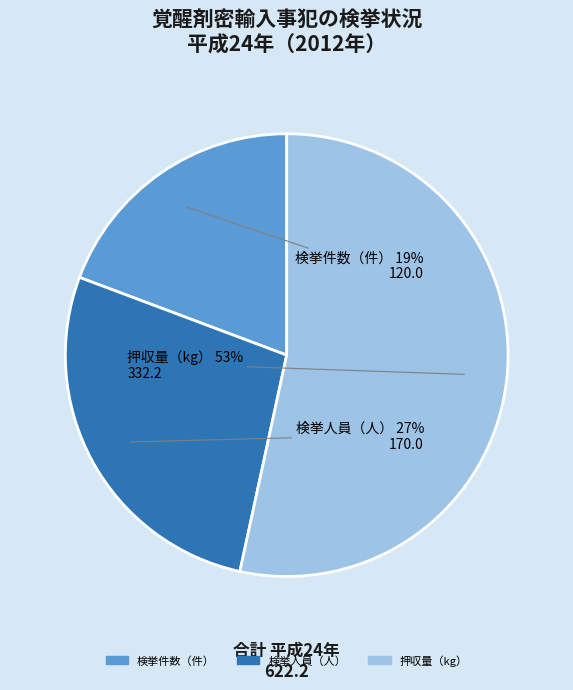

What is the majority slice?

押収量（kg）